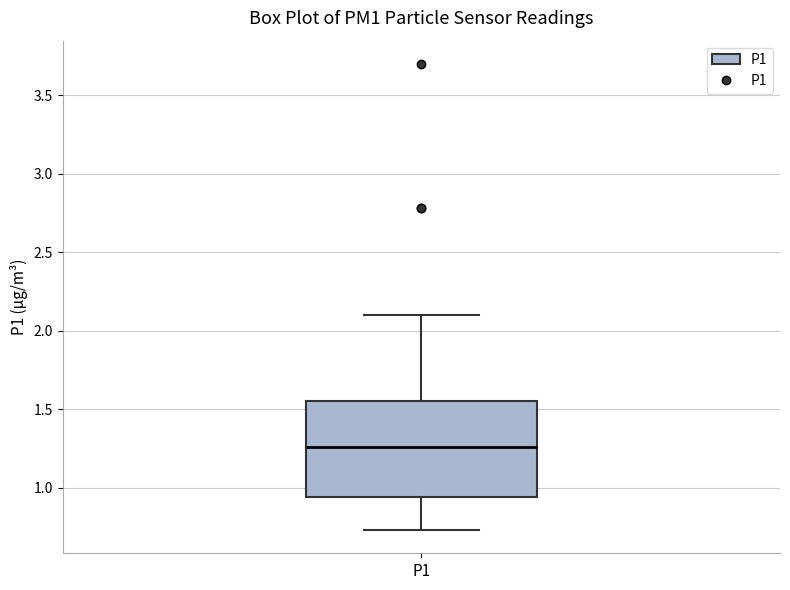

Read this box plot against the y-axis: the position of the median line, the range covered by the box, and the ends of both whiskers. The values are not printed on the chart, so give them approximately, as read against the axis.

median 1.25, box 0.95 to 1.55, whiskers 0.75 to 2.10